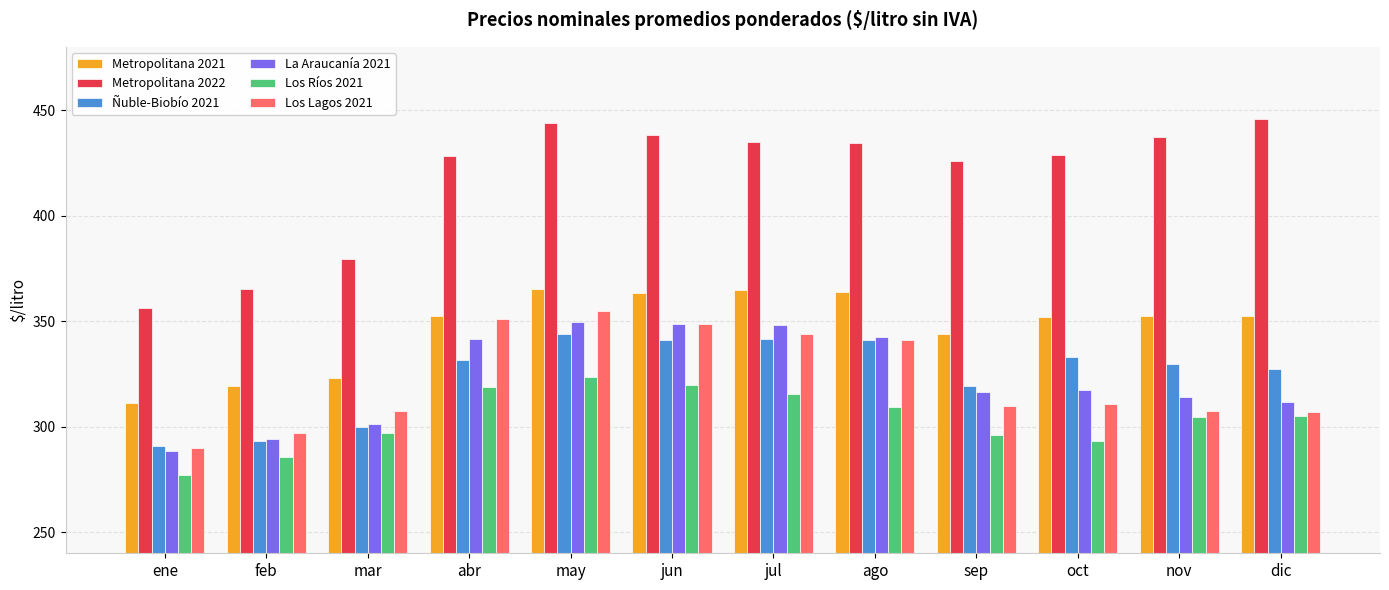

What is the label of the 9th bar from the right?

abr